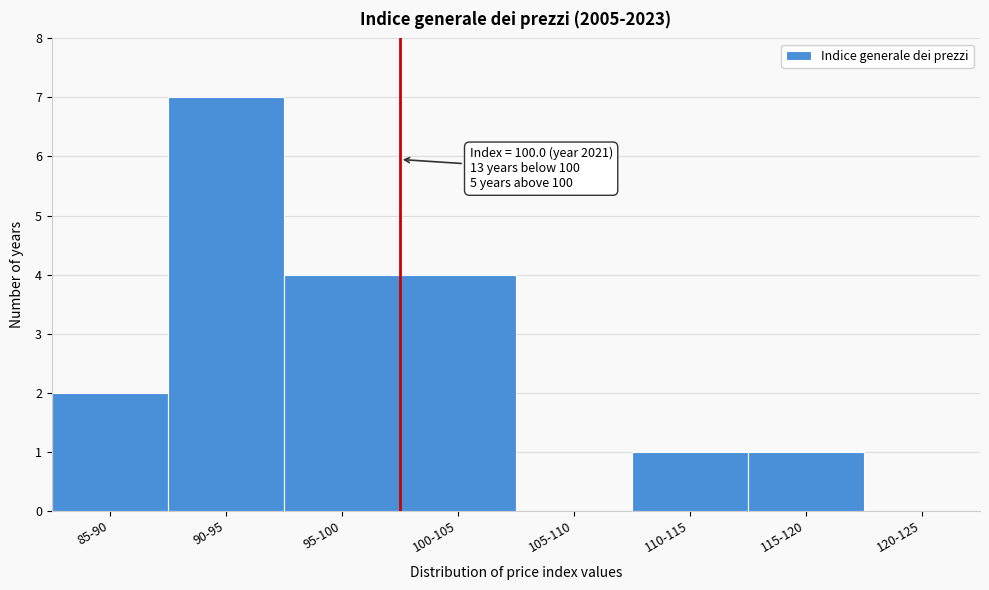

Reading left to right, transcribe all the data shown in this chart.

85-90=2	90-95=7	95-100=4	100-105=4	105-110=0	110-115=1	115-120=1	120-125=0